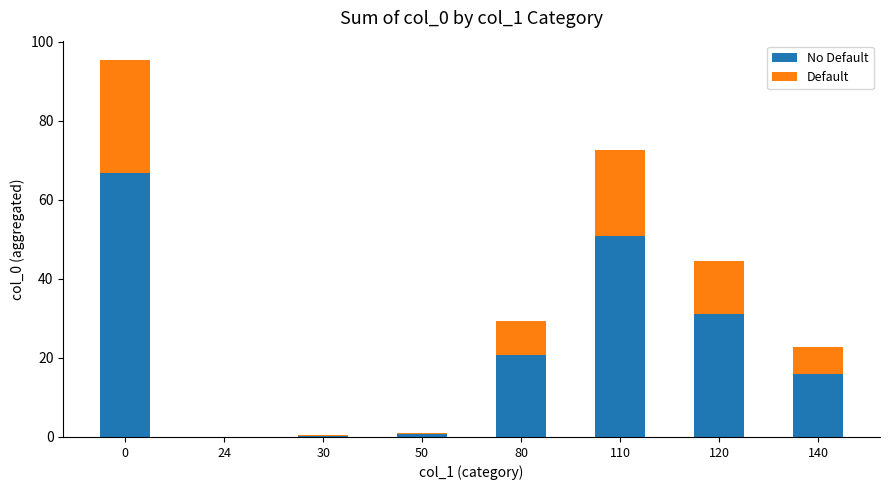

What is the total value across all series at 140?

22.8